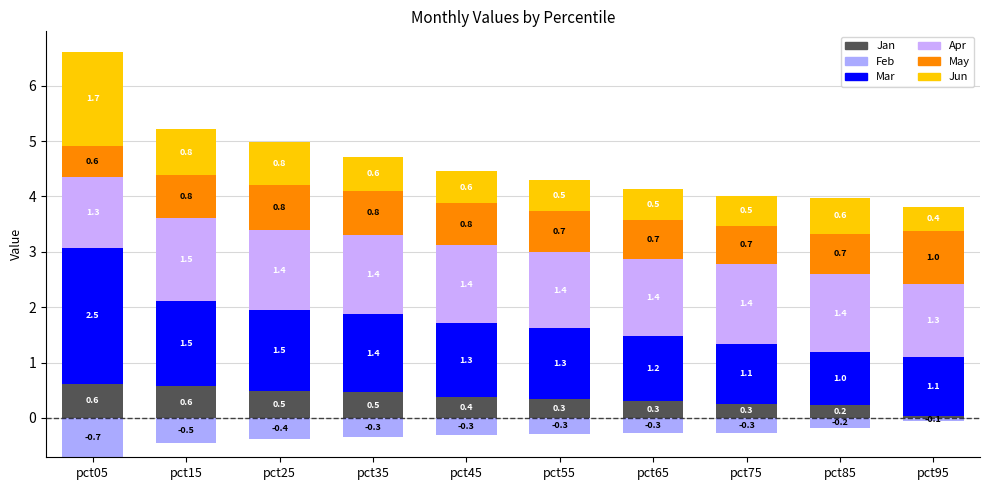

Where is Jan nearest to the value 0?

pct95